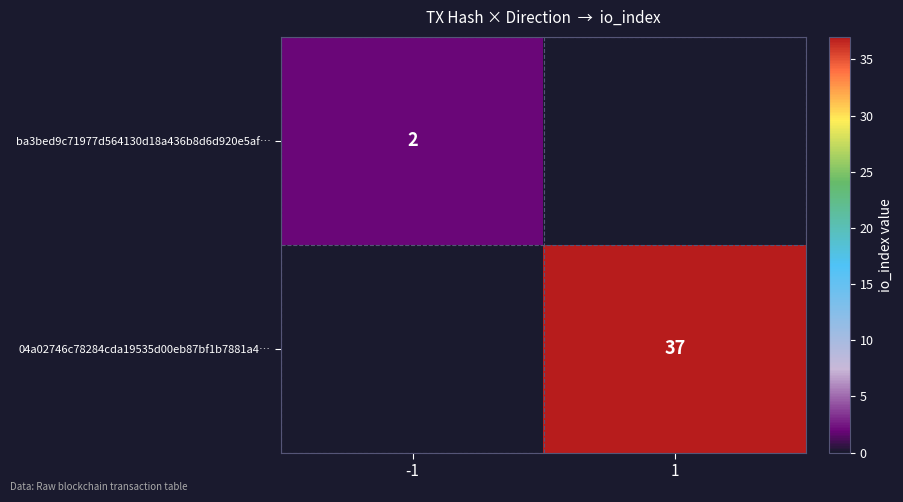

Is it true that ba3bed9c71977d564130d18a436b8d6d920e5af… equals 2 at -1?

True